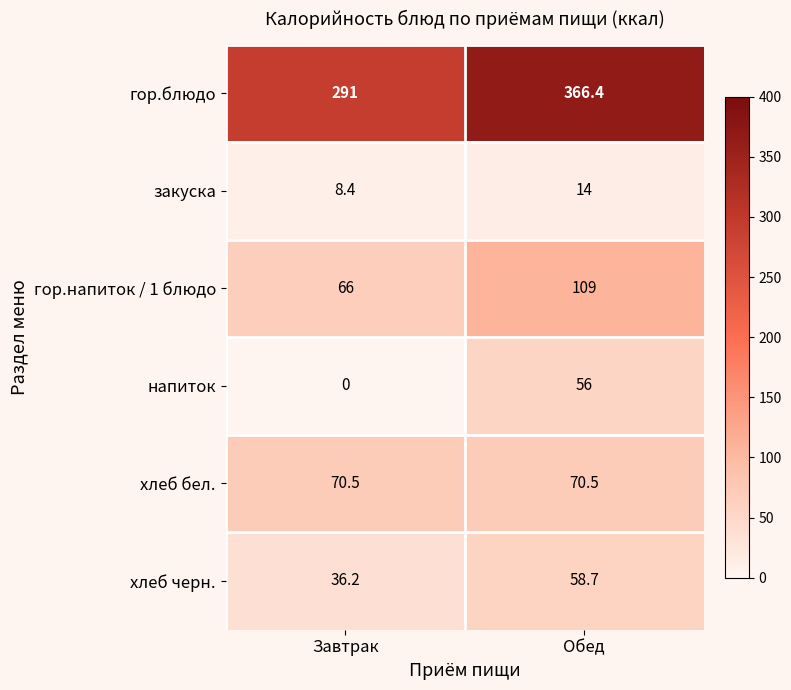

Rank the series at Завтрак from lowest to highest value.

напиток, закуска, хлеб черн., гор.напиток / 1 блюдо, хлеб бел., гор.блюдо